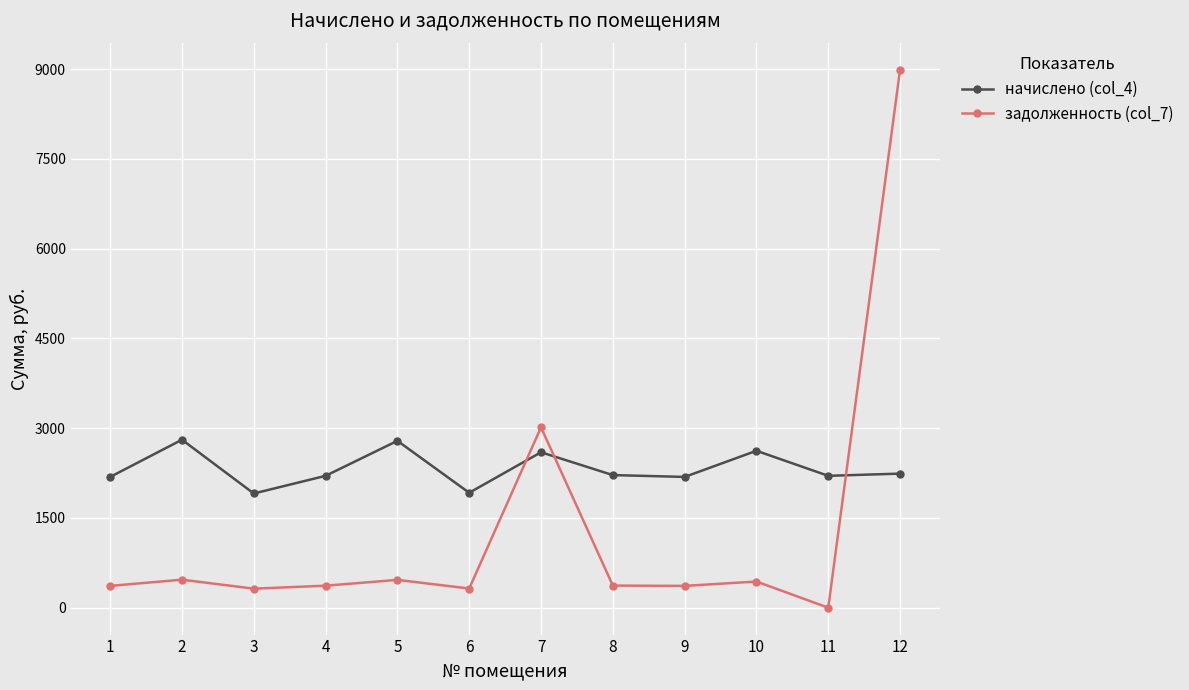

Where is the first local maximum for задолженность (col_7)?

2